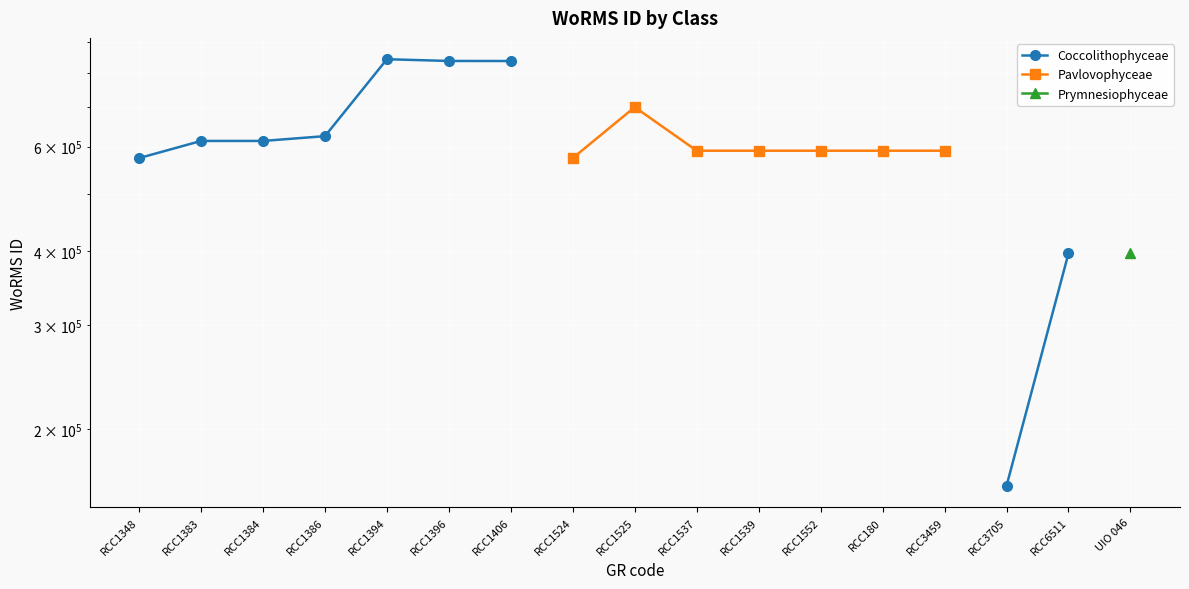

Which series has the widest spread of values?

Coccolithophyceae